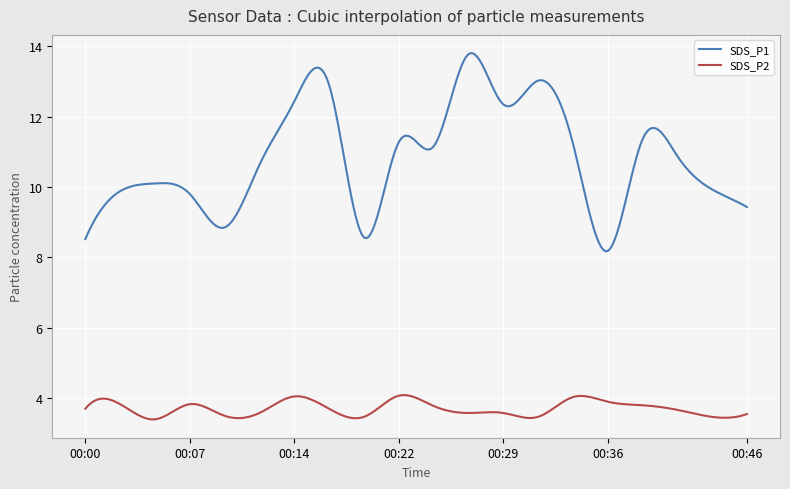

Which series has the largest total across all categories?

SDS_P1